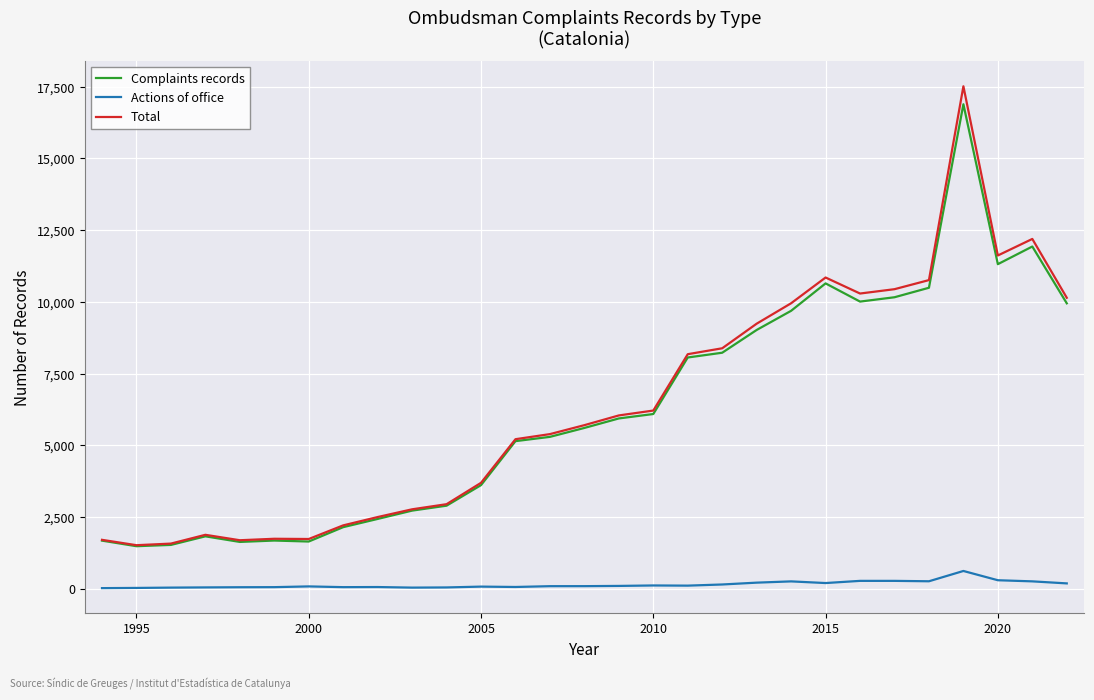

Which series has the largest range (max minus min)?

Total